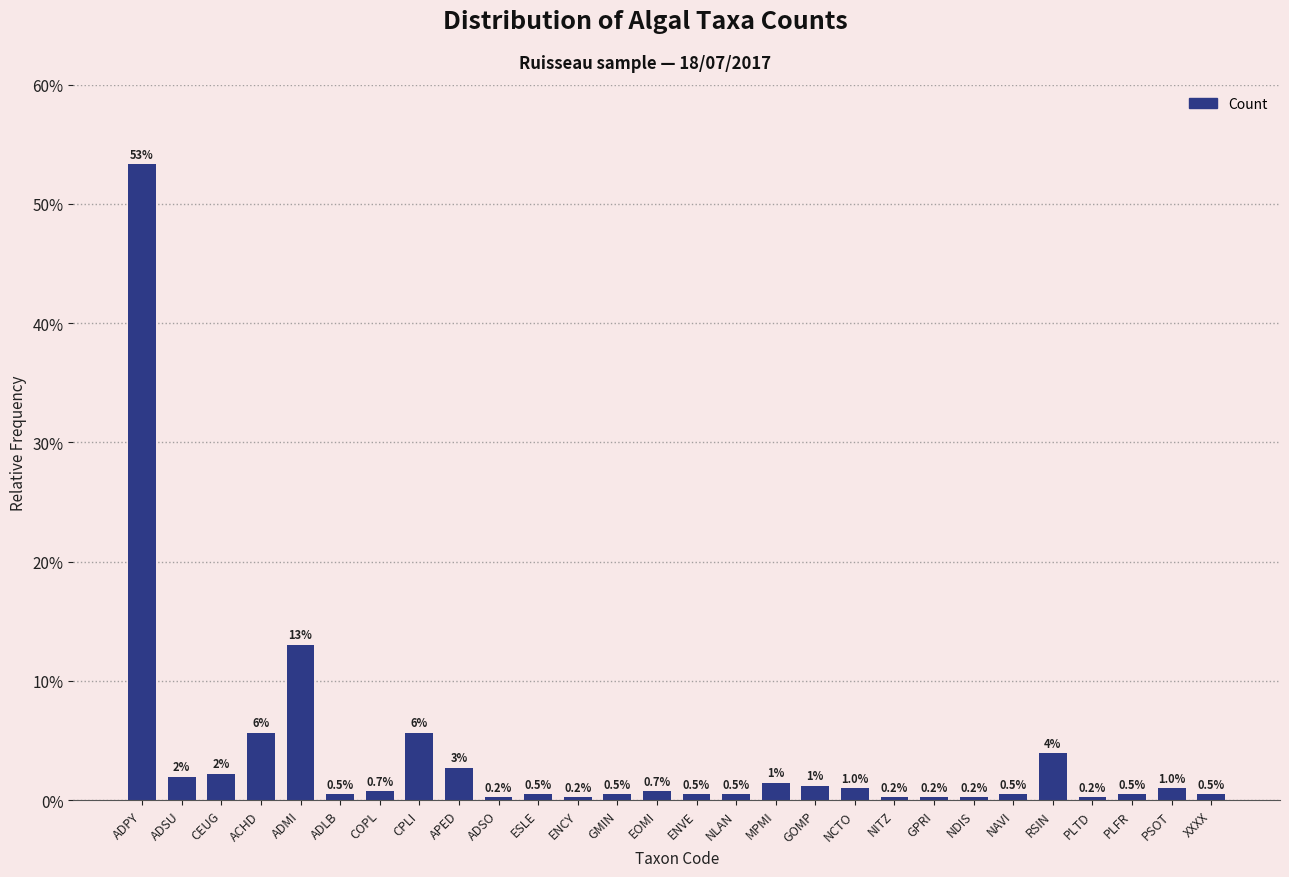

What position from the right is XXXX?

1